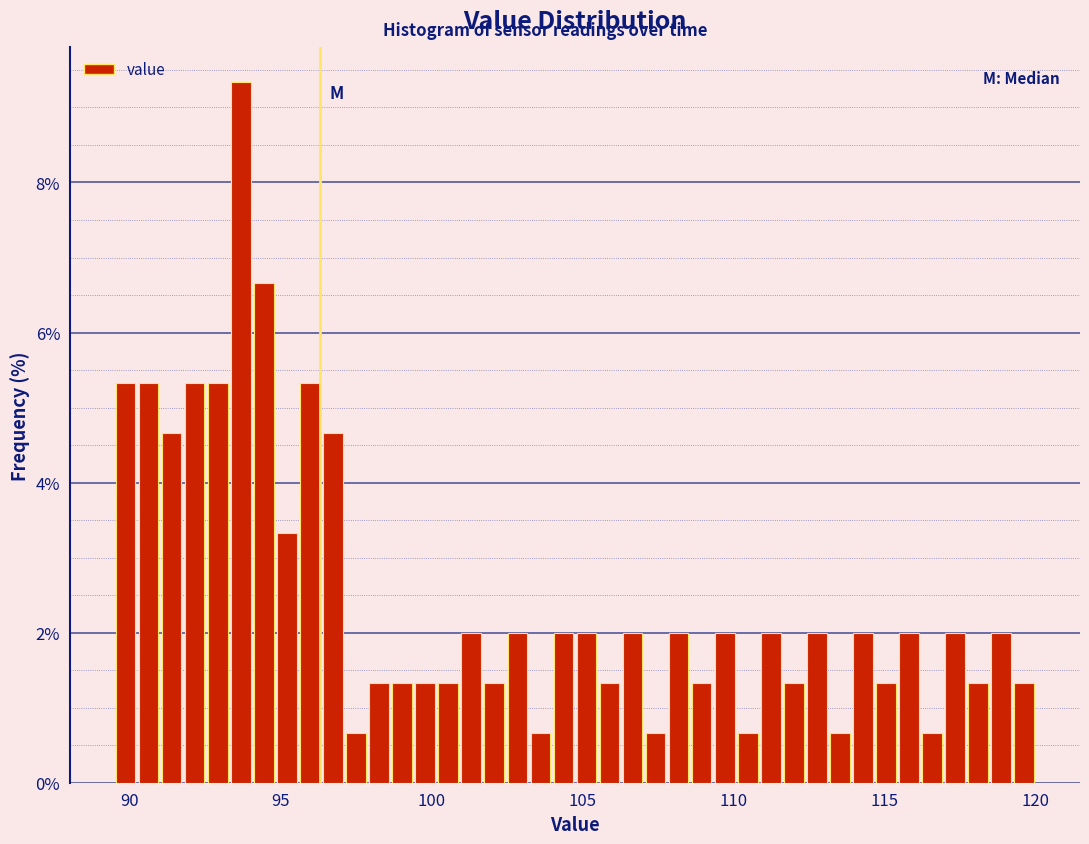

Around what value on the x-axis is the tallest bar? Give the approximate position of its centre, as read against the axis.

93.5